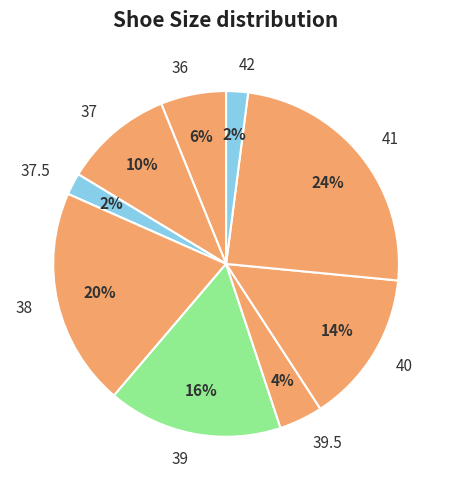

How many segments does this pie chart have?

9